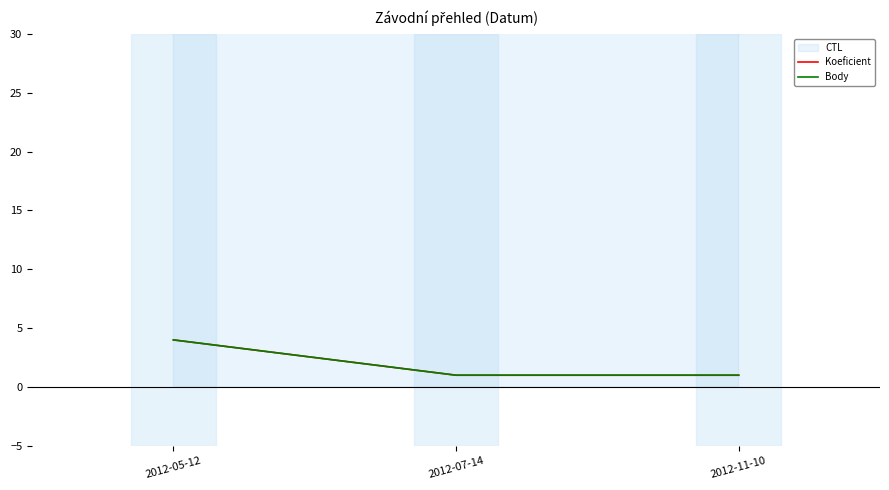

What is the sum of the Koeficient values at 2012-05-12 and 2012-07-14?

5